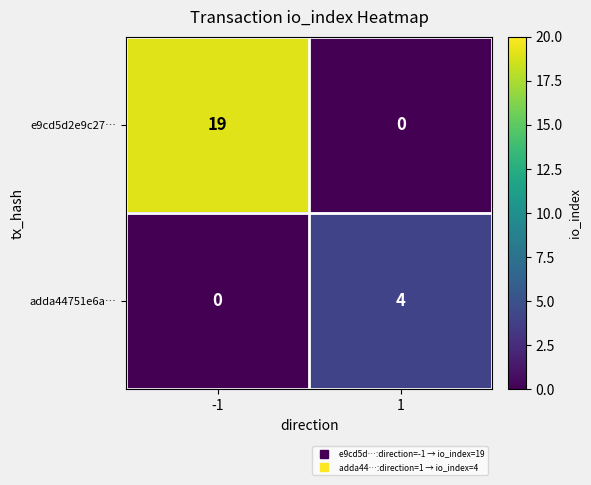

What is the difference between the highest and lowest values at 1?

4